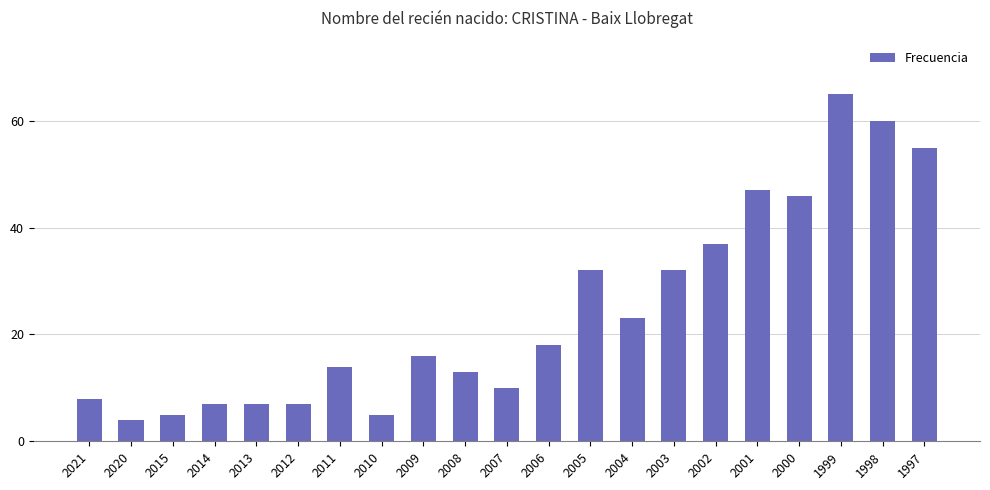

How many data points are less than 16?

10